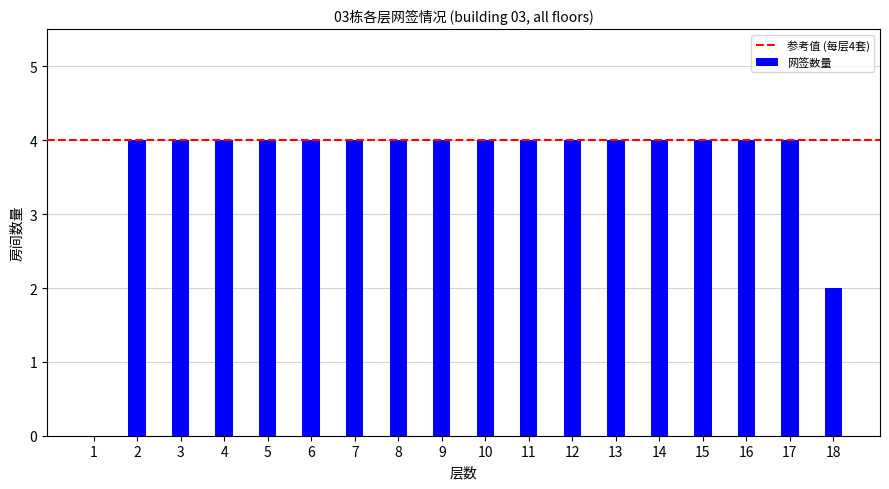

The chart shows a value of 4 at 12. True or false?

True